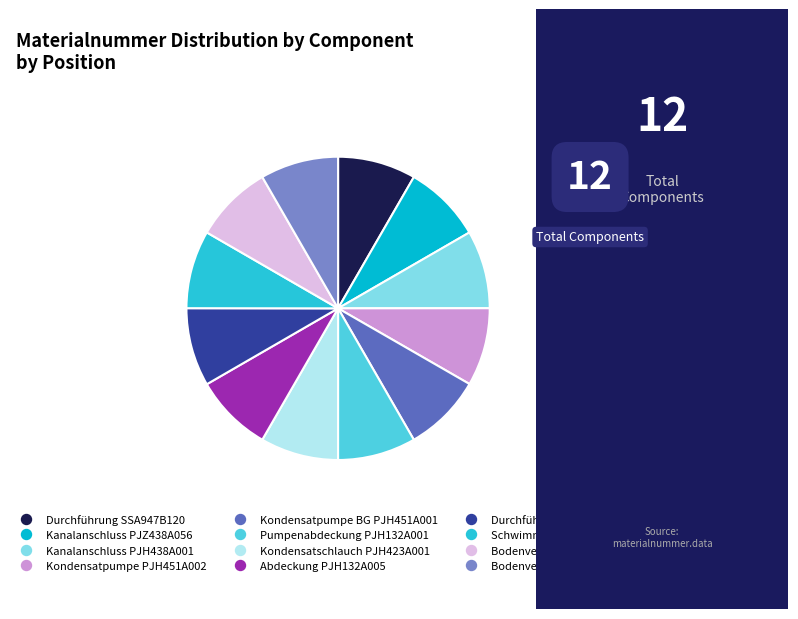

To the nearest percent, what is the combined percentage of Kanalanschluss PJH438A001 and Durchführung S751W20?

17%